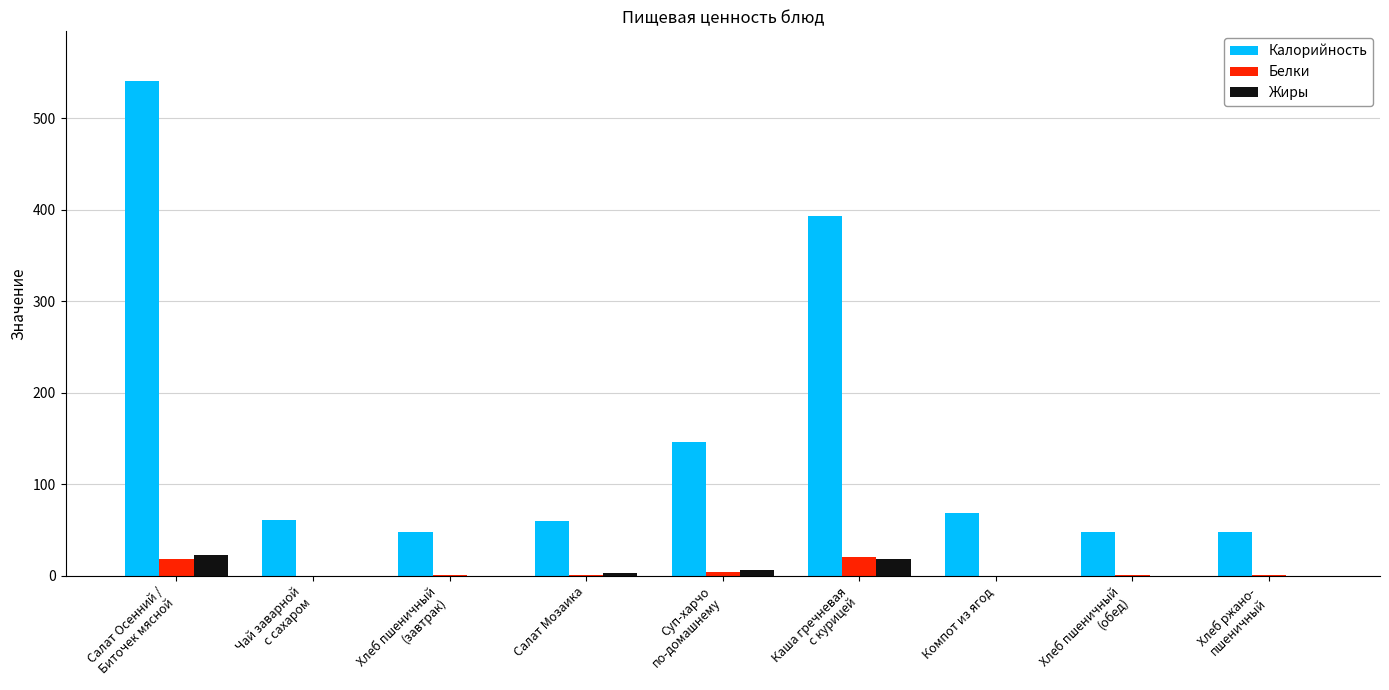

What is the sum of all Белки values?

48.7